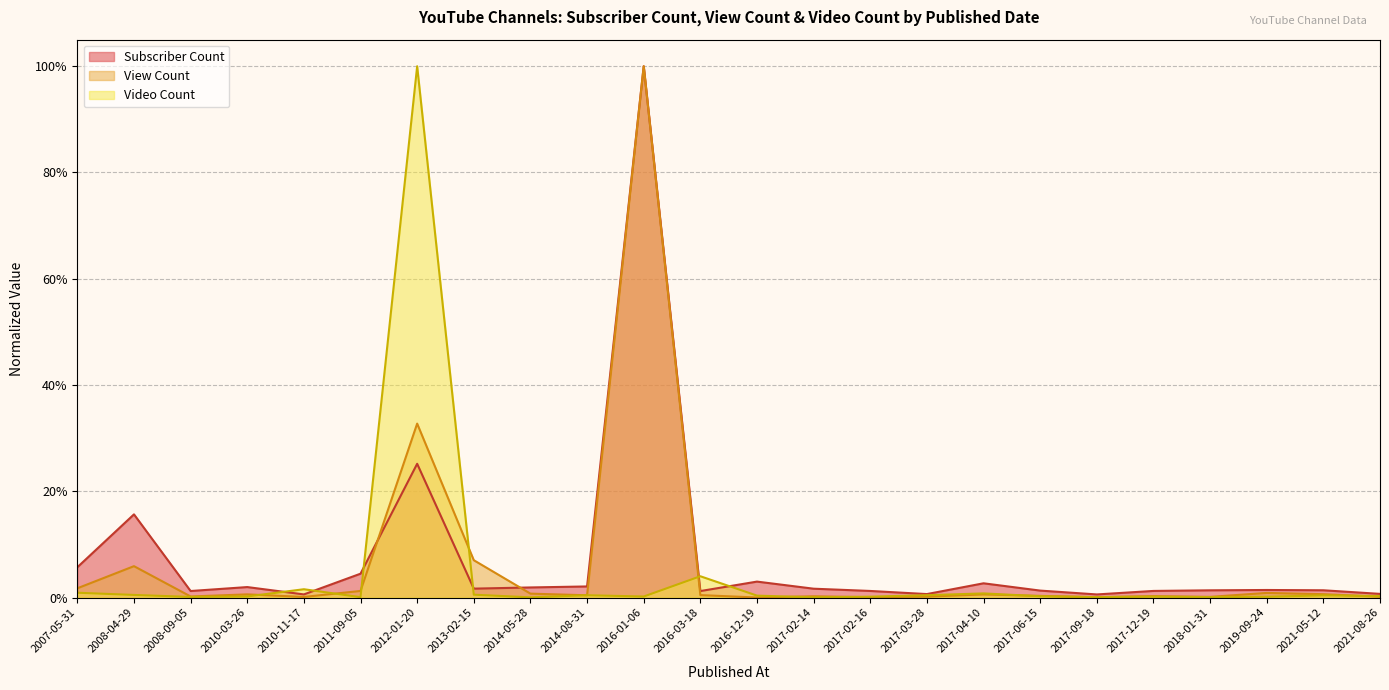

What position from the right is 2016-03-18?

13